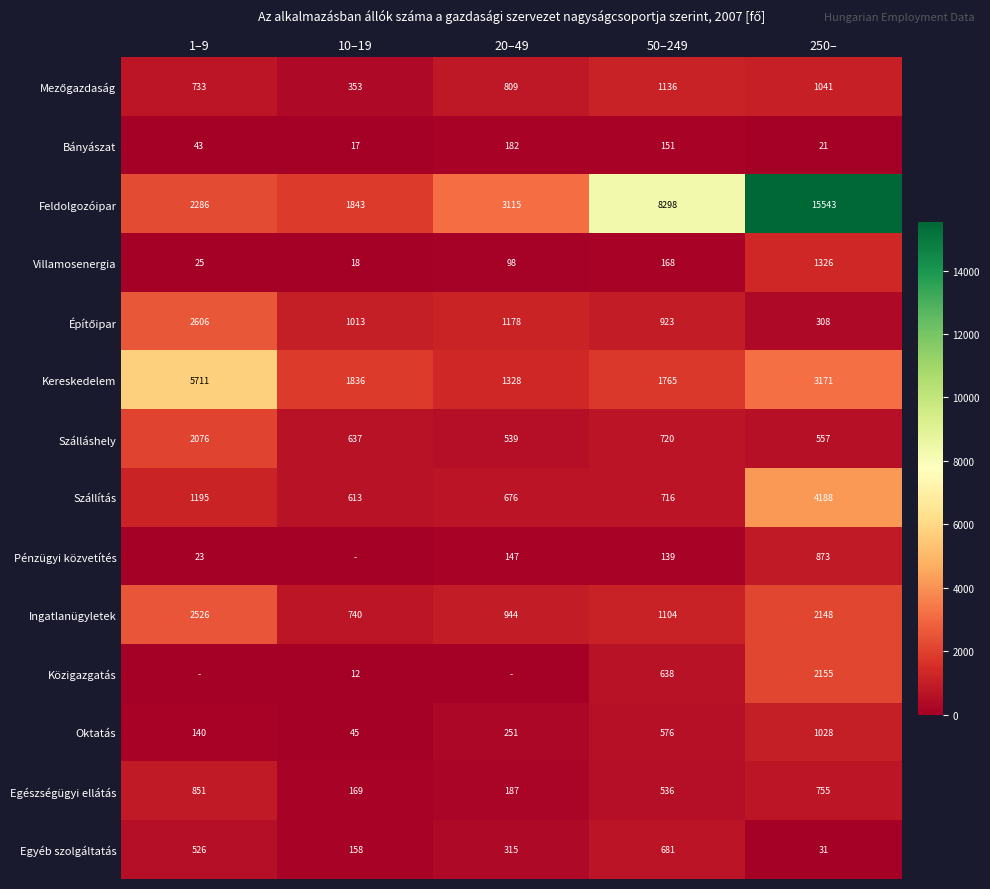

What is the sum of the Szálláshely values at 10–19 and 20–49?

1176